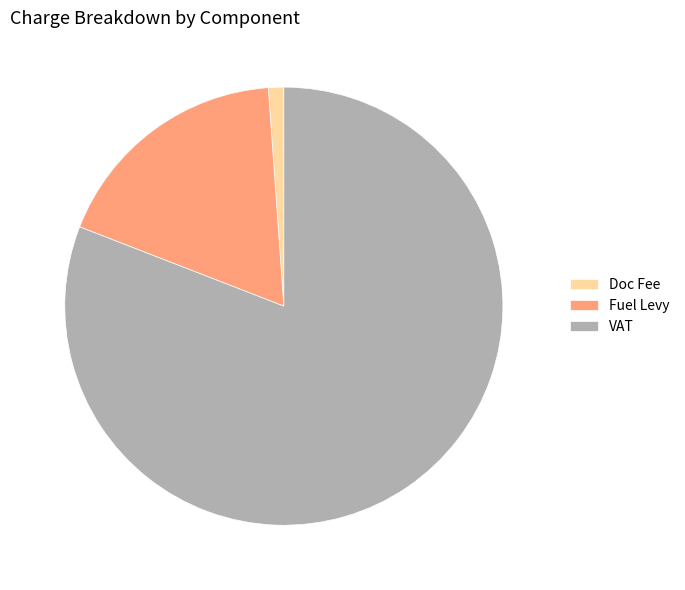

Do Fuel Levy and Doc Fee together represent more than half of the pie?

No